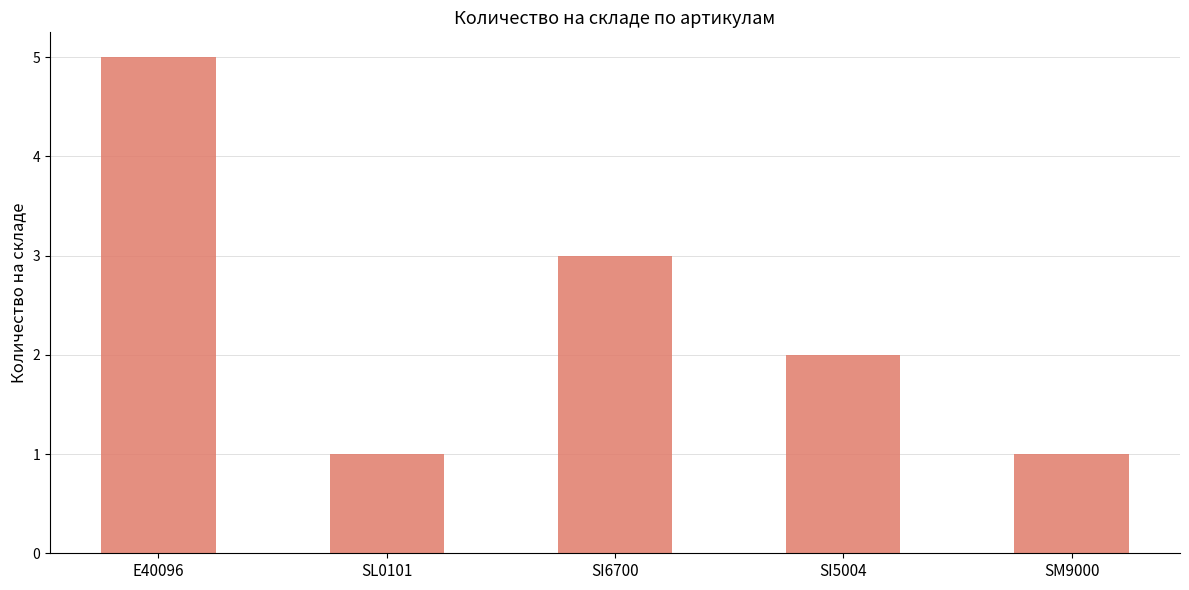

What is the label of the 2nd bar from the right?

SI5004